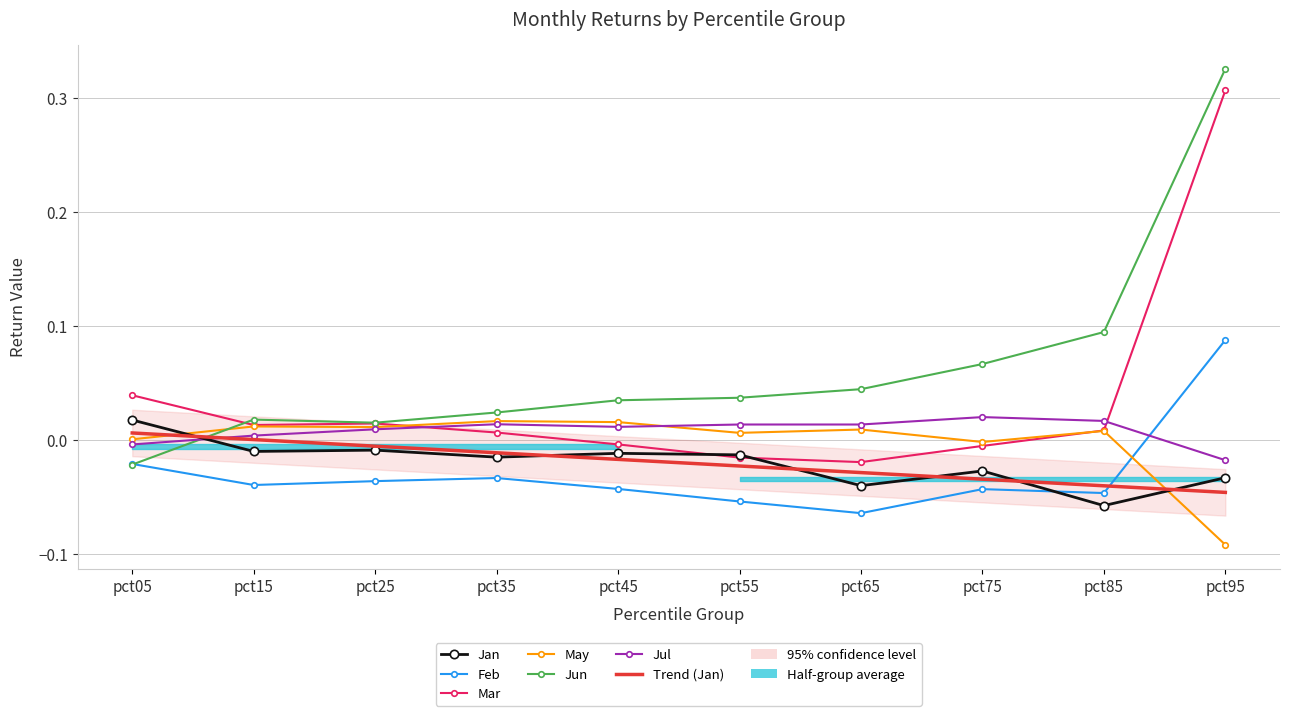

How many series are shown in this chart?

6